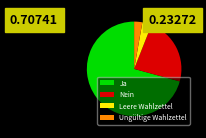

Which has a higher value, Ungültige Wahlzettel or Ja?

Ja